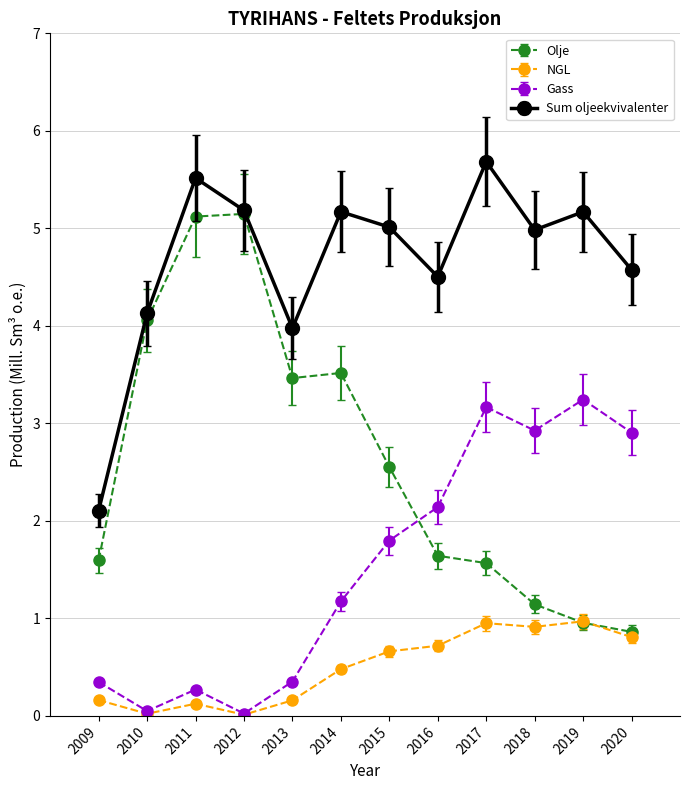

What are all the series names shown in the legend?

Olje, NGL, Gass, Sum oljeekvivalenter